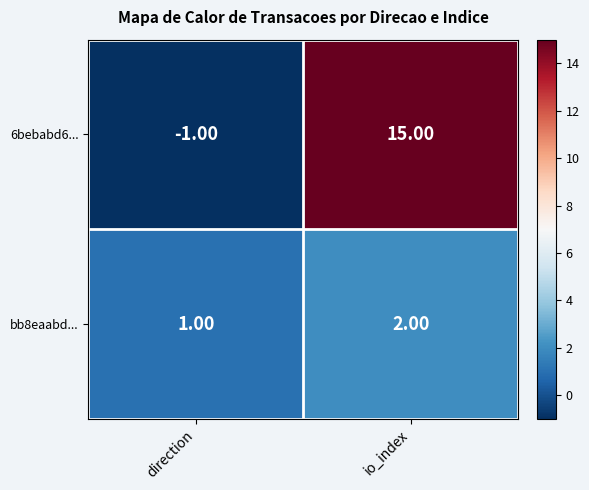

What is the difference between the 6bebabd6... values at direction and io_index?

16